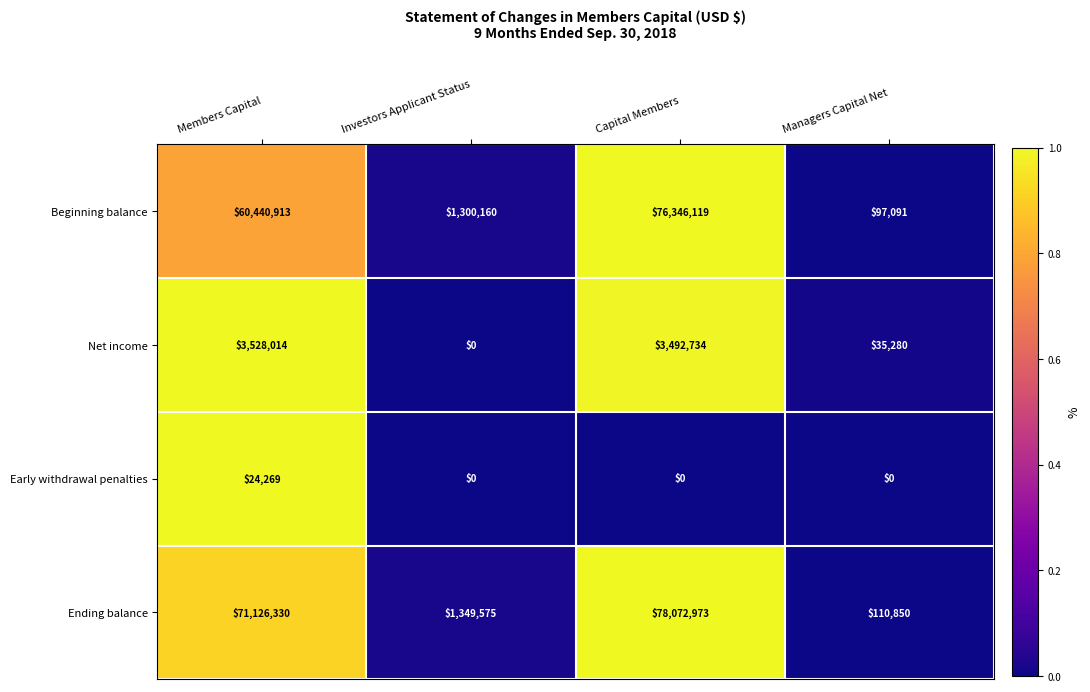

Which series has the largest total across all categories?

Ending balance